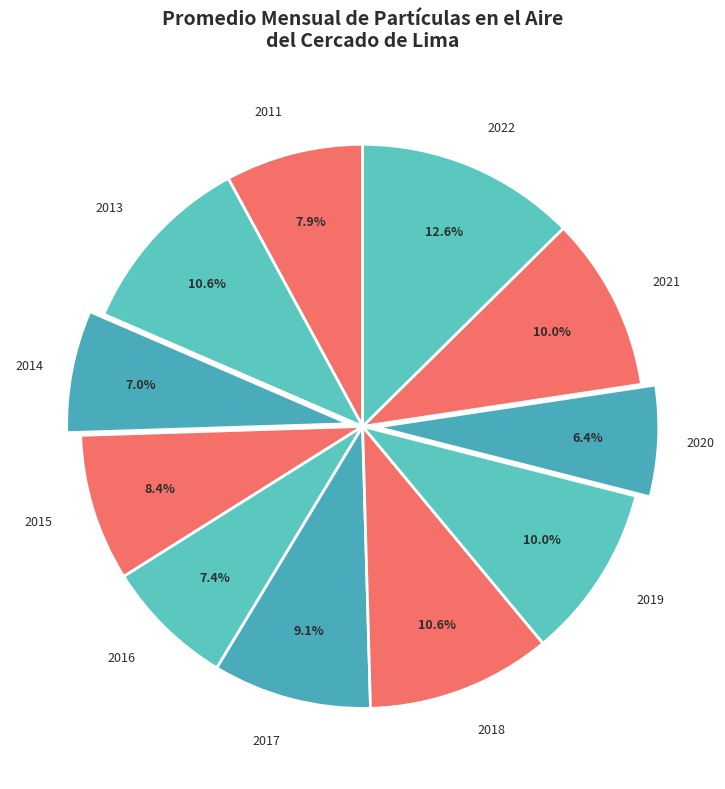

Between 2014 and 2020, which is larger?

2014